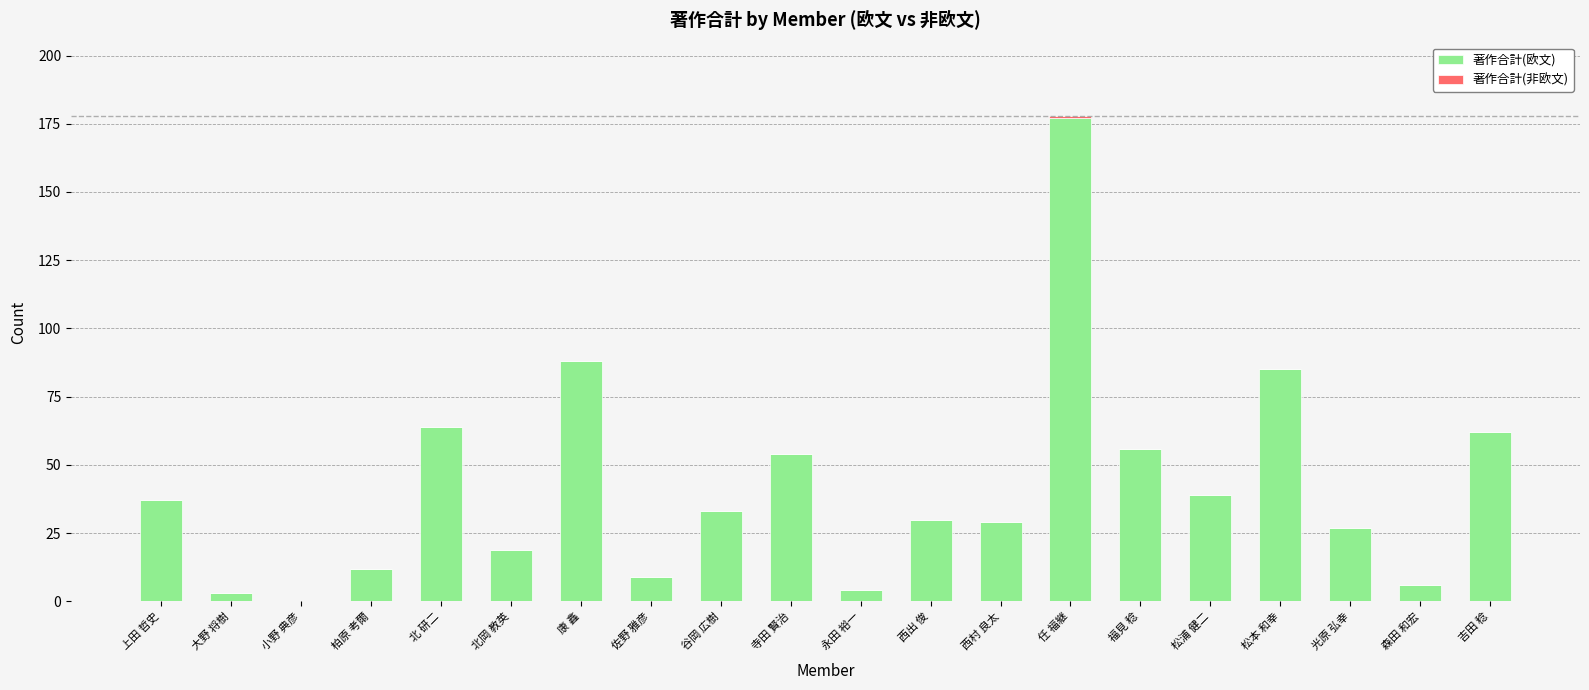

At which category is the sum across all series the highest?

任 福継